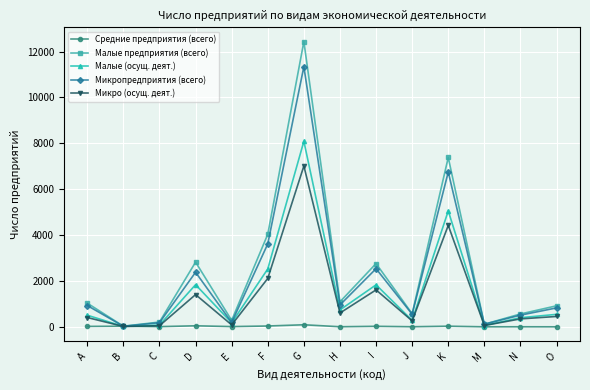

What is the difference between the maximum and second lowest values in the Средние предприятия (всего) series?

89